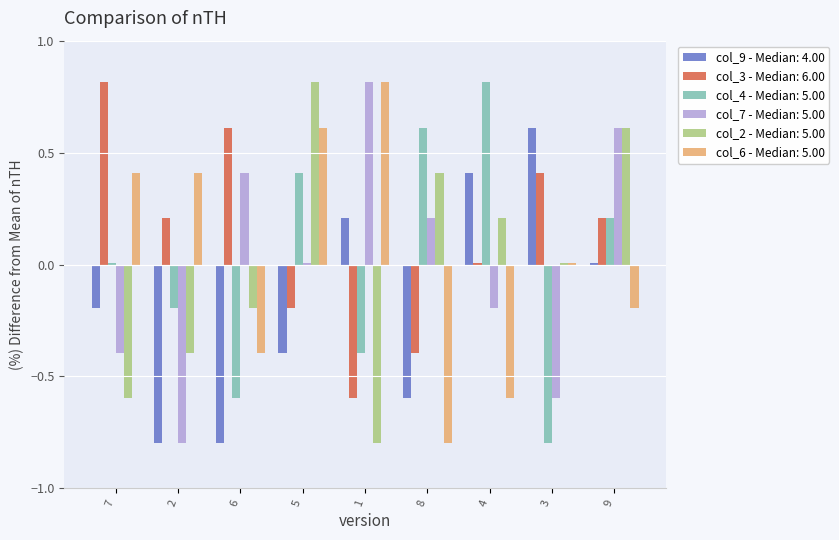

Between 6 and 8, which series saw the biggest shift?

col_4 - Median: 5.00